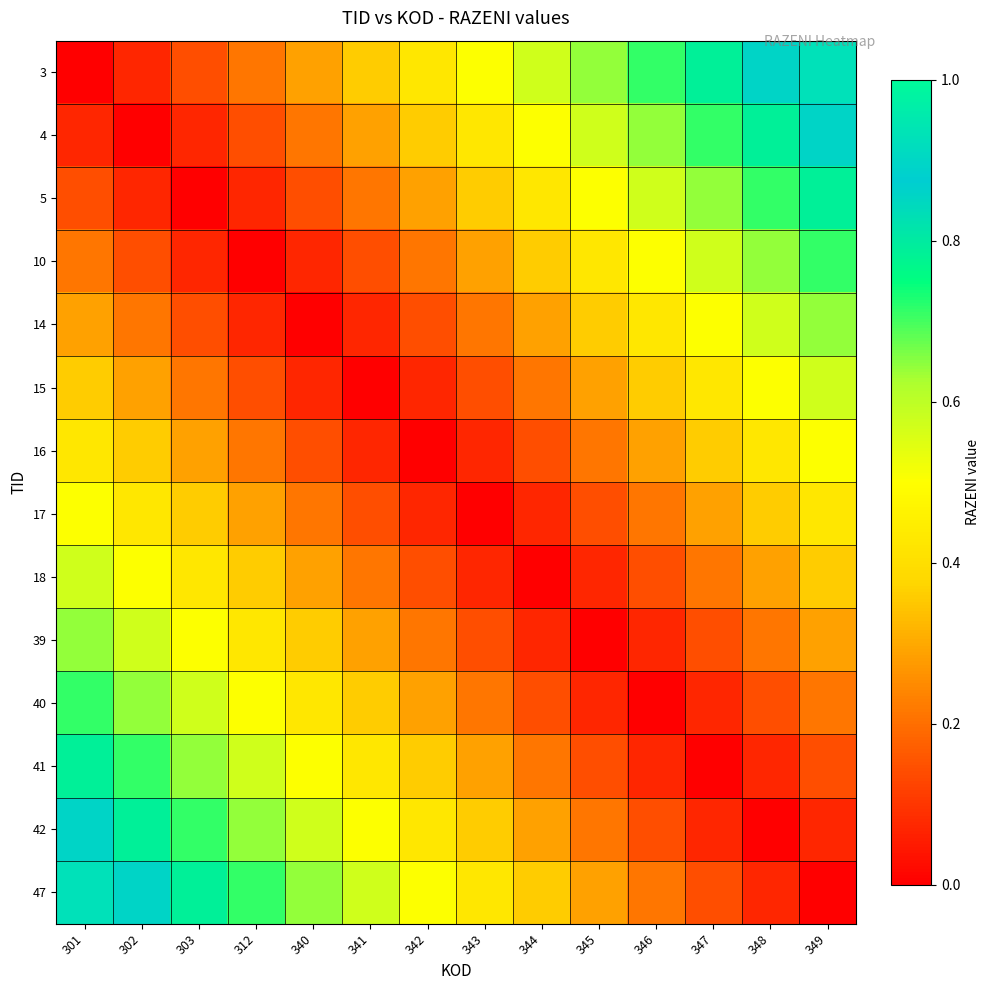

Rank the series at 312 from highest to lowest value.

47, 42, 41, 40, 39, 18, 17, 3, 16, 4, 15, 5, 14, 10